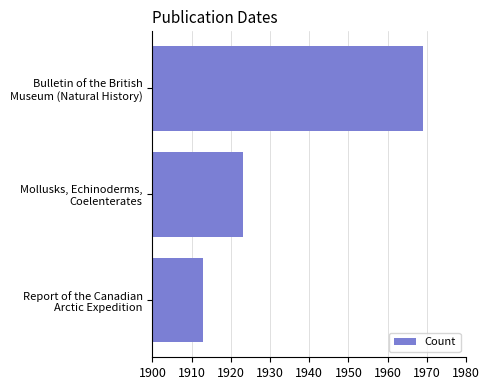

Rank the categories by value from lowest to highest.

Report of the Canadian
Arctic Expedition, Mollusks, Echinoderms,
Coelenterates, Bulletin of the British
Museum (Natural History)